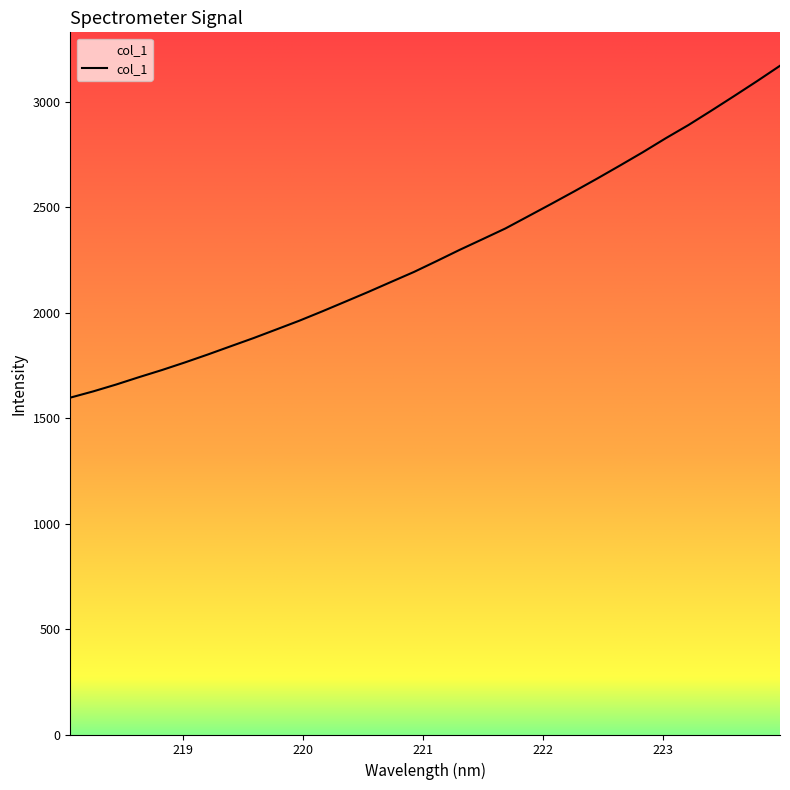

What is the change in value from 221.6902 to 222.6447?

+298.0